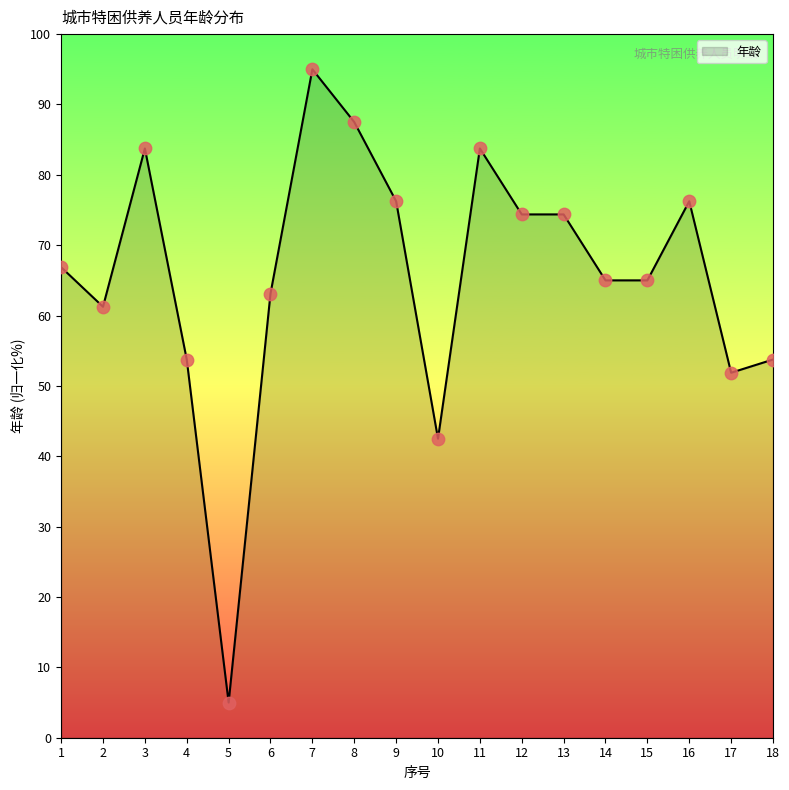

Approximately how many times larger is the value at 16 compared to 7?

0.8